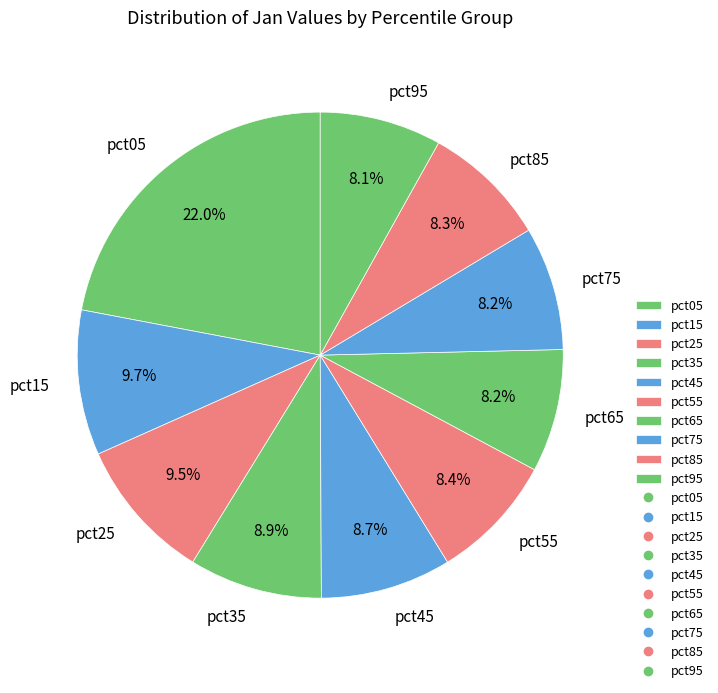

Which slice is the largest?

pct05